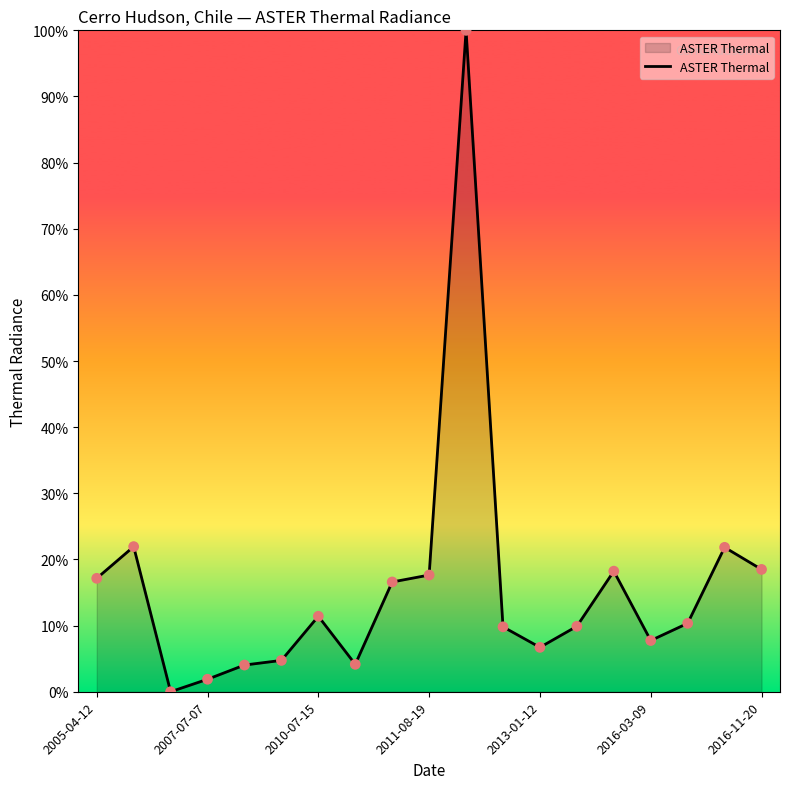

What is the difference between the maximum and minimum values?

100.0